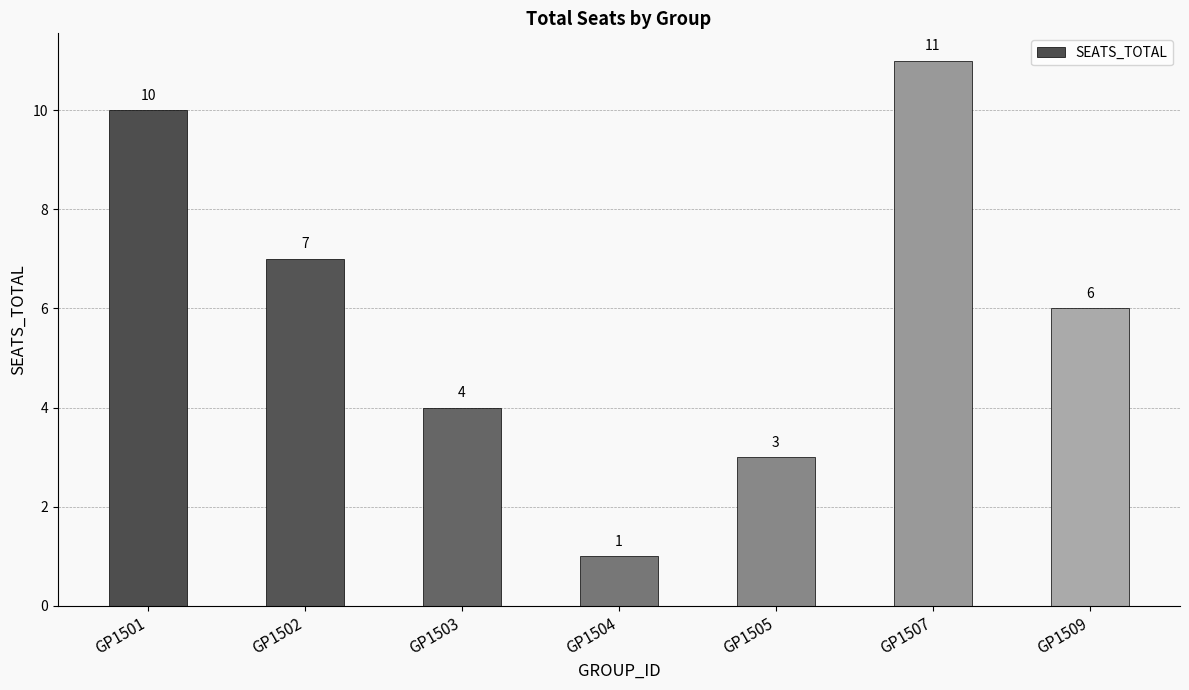

True or false: the data shows 6 at GP1509.

True